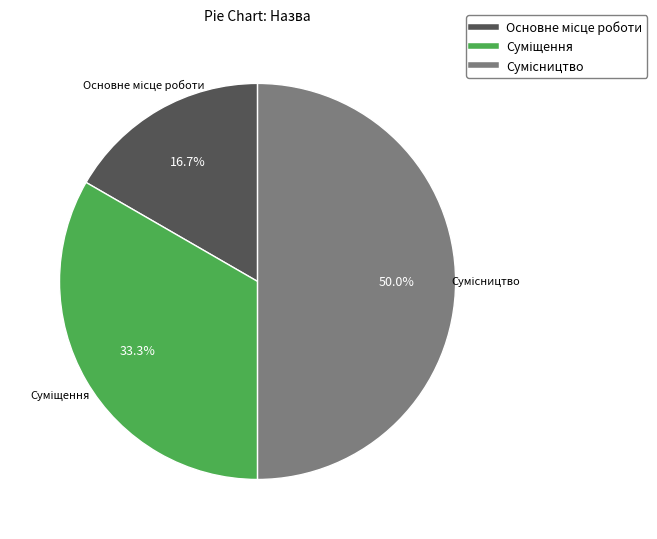

Is it true that Сумісництво is 43% of the pie?

False